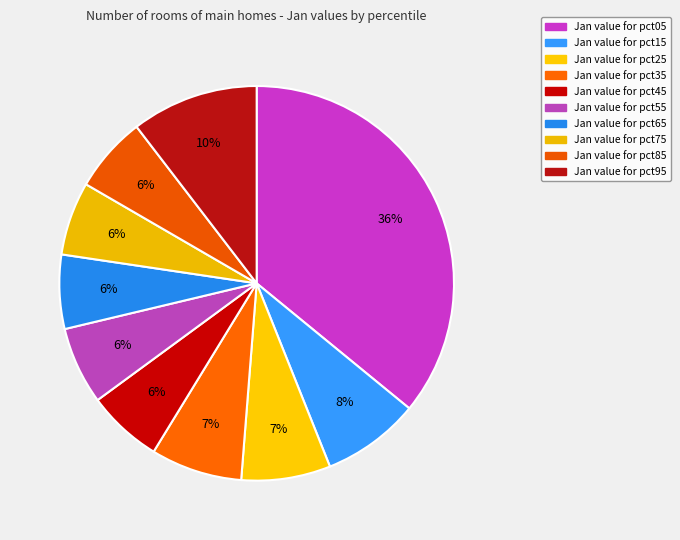

How many segments does this pie chart have?

10